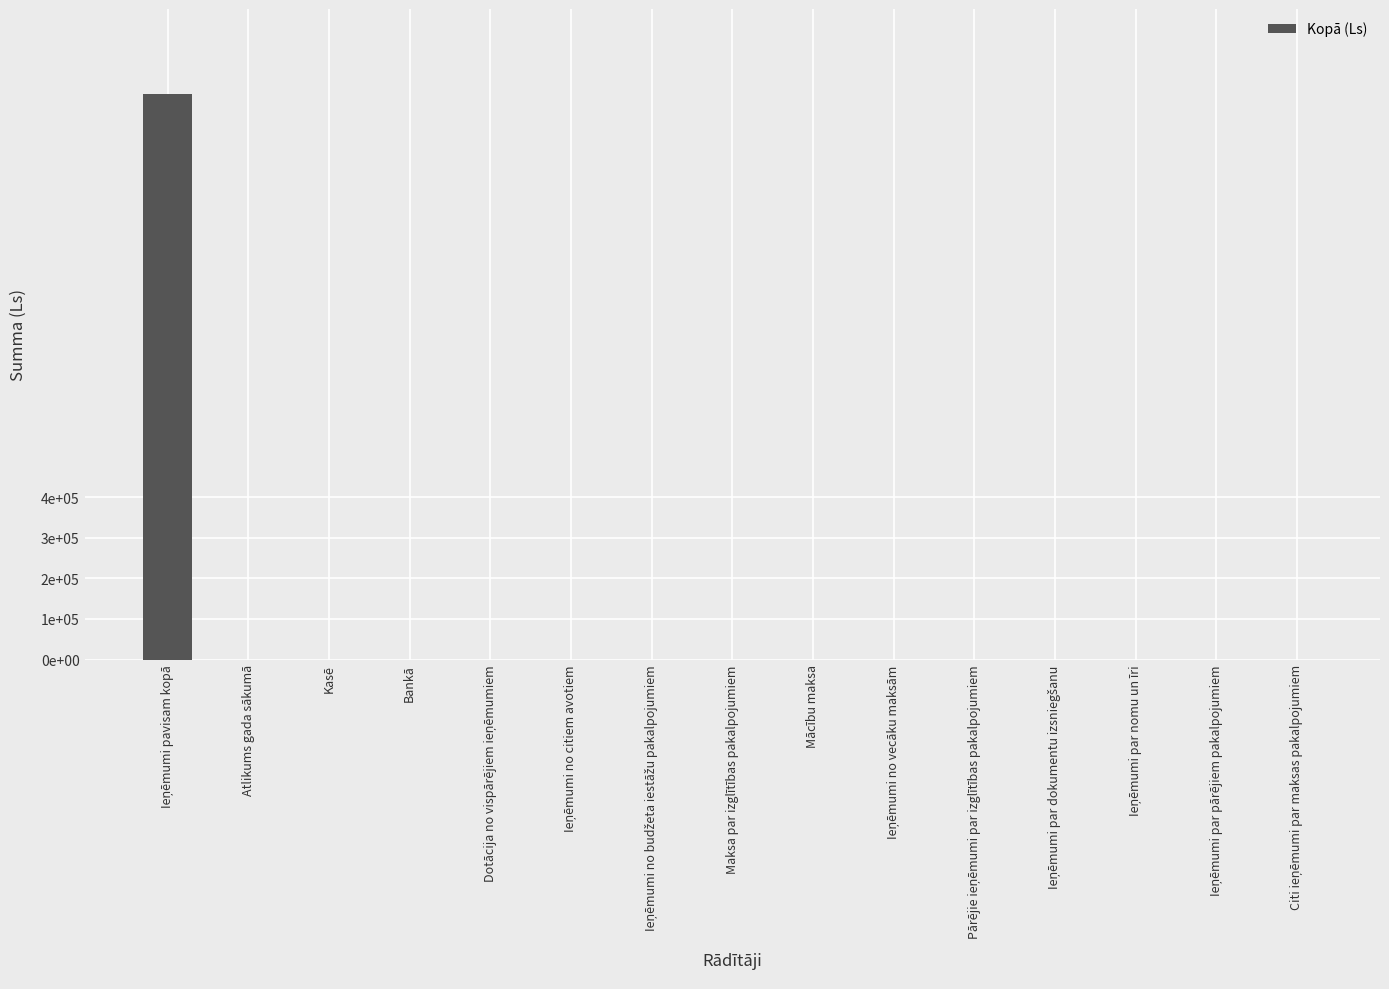

What is the greatest value displayed?

1396643